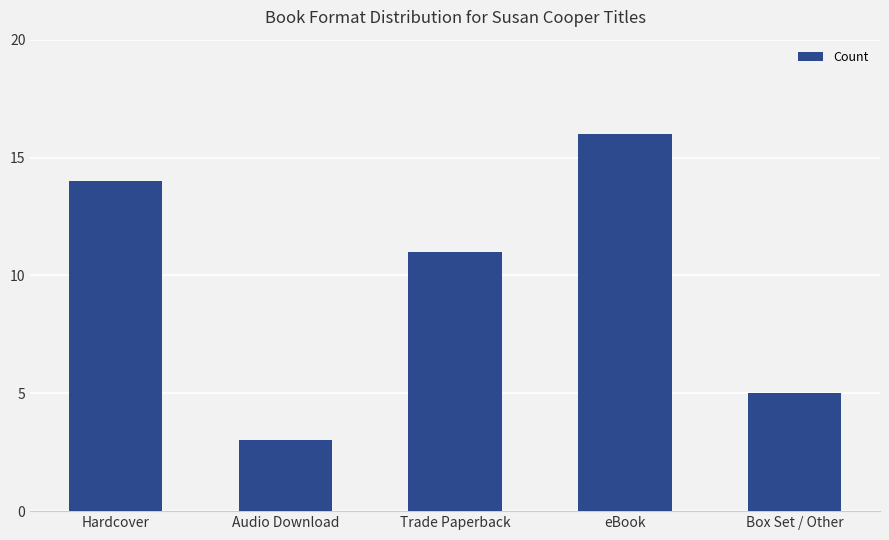

List the labels in order of value, largest first.

eBook, Hardcover, Trade Paperback, Box Set / Other, Audio Download